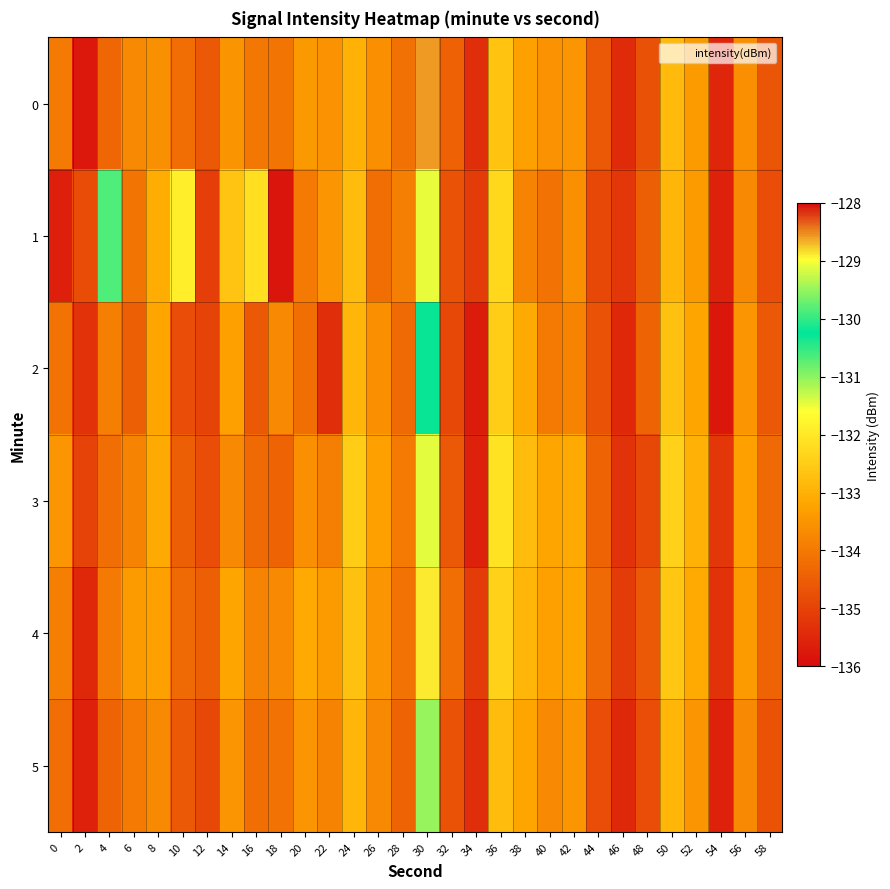

At how many categories does at least one series exceed -129?

1